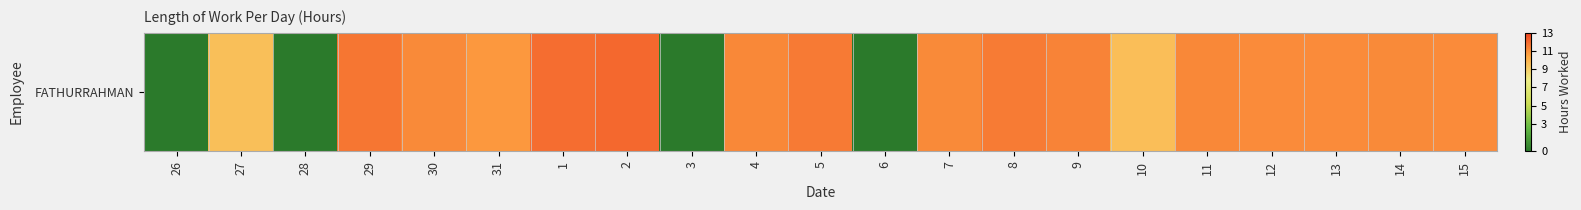

Is it true that the value at 12 is 11.2?

True